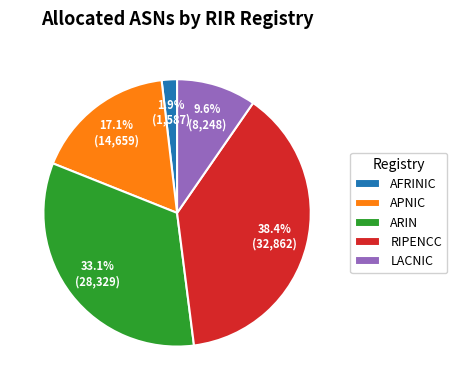

Which category has the smallest portion of the pie?

AFRINIC